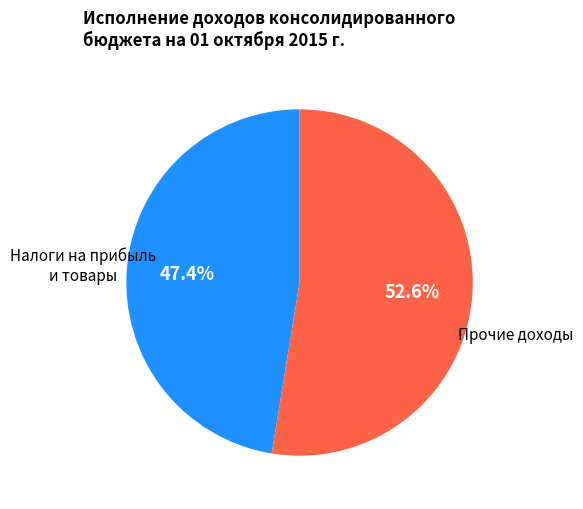

Is there a majority slice in this chart?

Yes